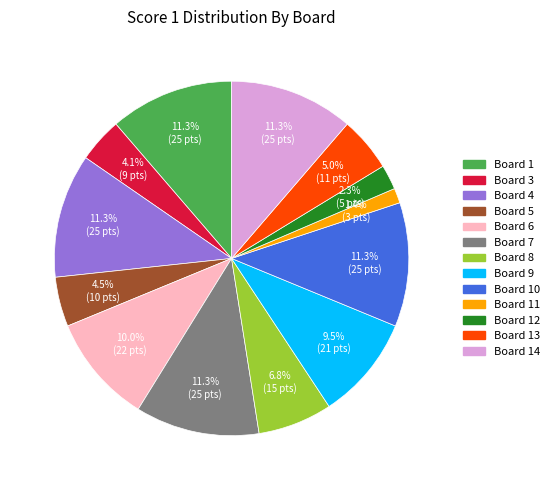

Is there a majority slice in this chart?

No